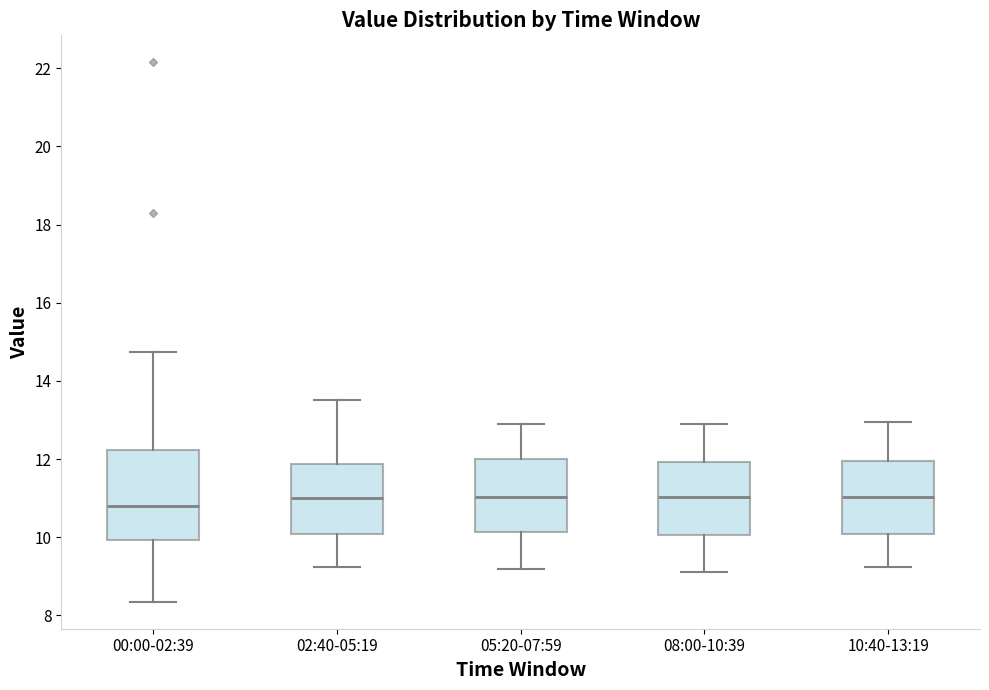

Reading left to right, read every box against the y-axis: the position of its median line, the range the box covers, and the ends of its whiskers. The values are not printed on the chart, so give them approximately, as read against the axis.

00:00-02:39: median 10.8, box 10.0 to 12.2, whiskers 8.4 to 14.8
02:40-05:19: median 11.0, box 10.0 to 11.8, whiskers 9.2 to 13.6
05:20-07:59: median 11.0, box 10.2 to 12.0, whiskers 9.2 to 13.0
08:00-10:39: median 11.0, box 10.0 to 12.0, whiskers 9.2 to 13.0
10:40-13:19: median 11.0, box 10.0 to 12.0, whiskers 9.2 to 13.0